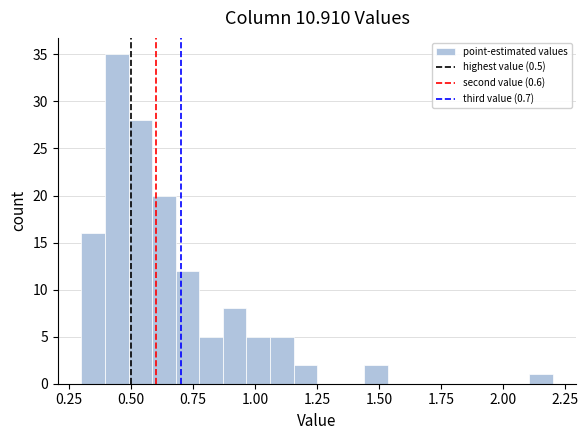

Around what value on the x-axis is the tallest bar? Give the approximate position of its centre, as read against the axis.

0.45